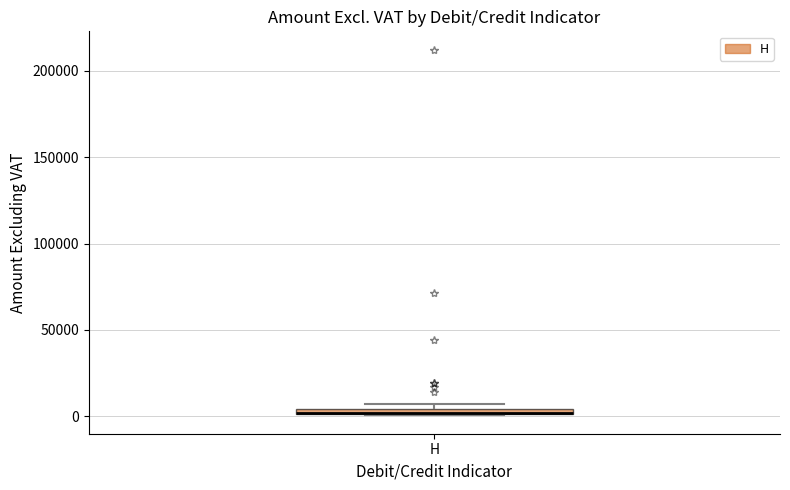

Where is the lower edge of the box for H on the y-axis? The values are not printed on the chart, so give them approximately, as read against the axis.

0